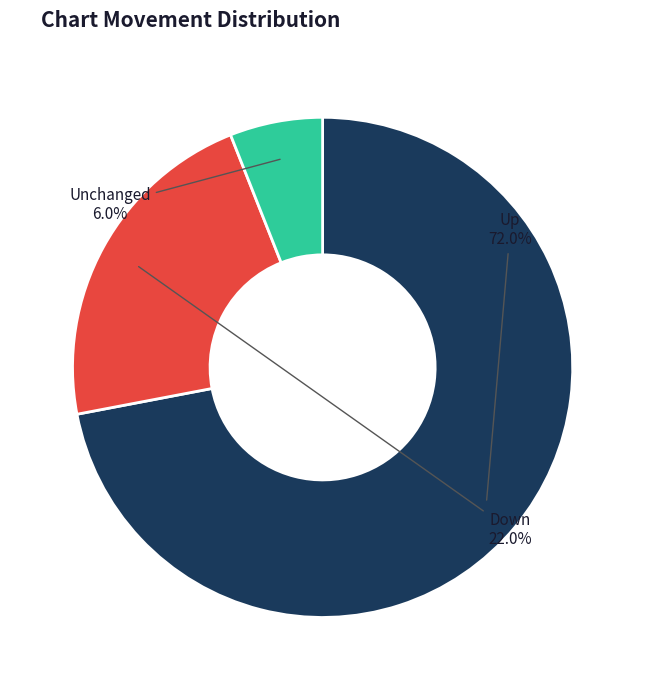

Which slice is the smallest?

Unchanged